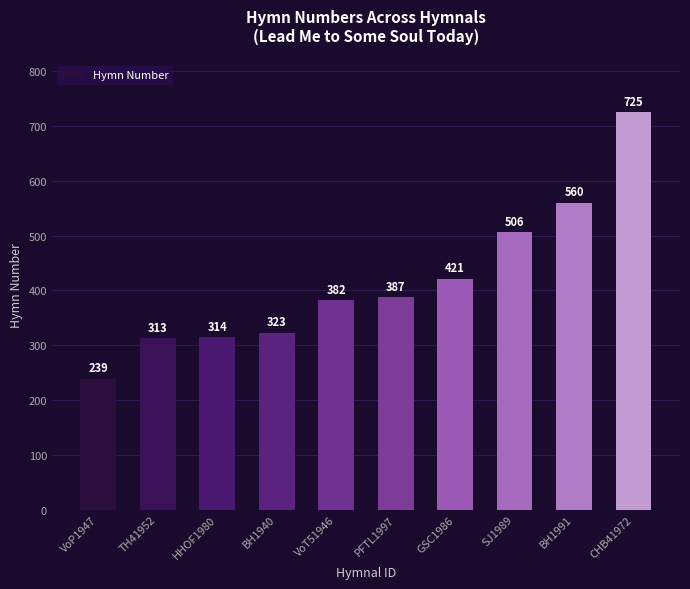

List the labels in order of value, largest first.

CHB41972, BH1991, SJ1989, GSC1986, PFTL1997, VoT51946, BH1940, HHOF1980, TH41952, VoP1947